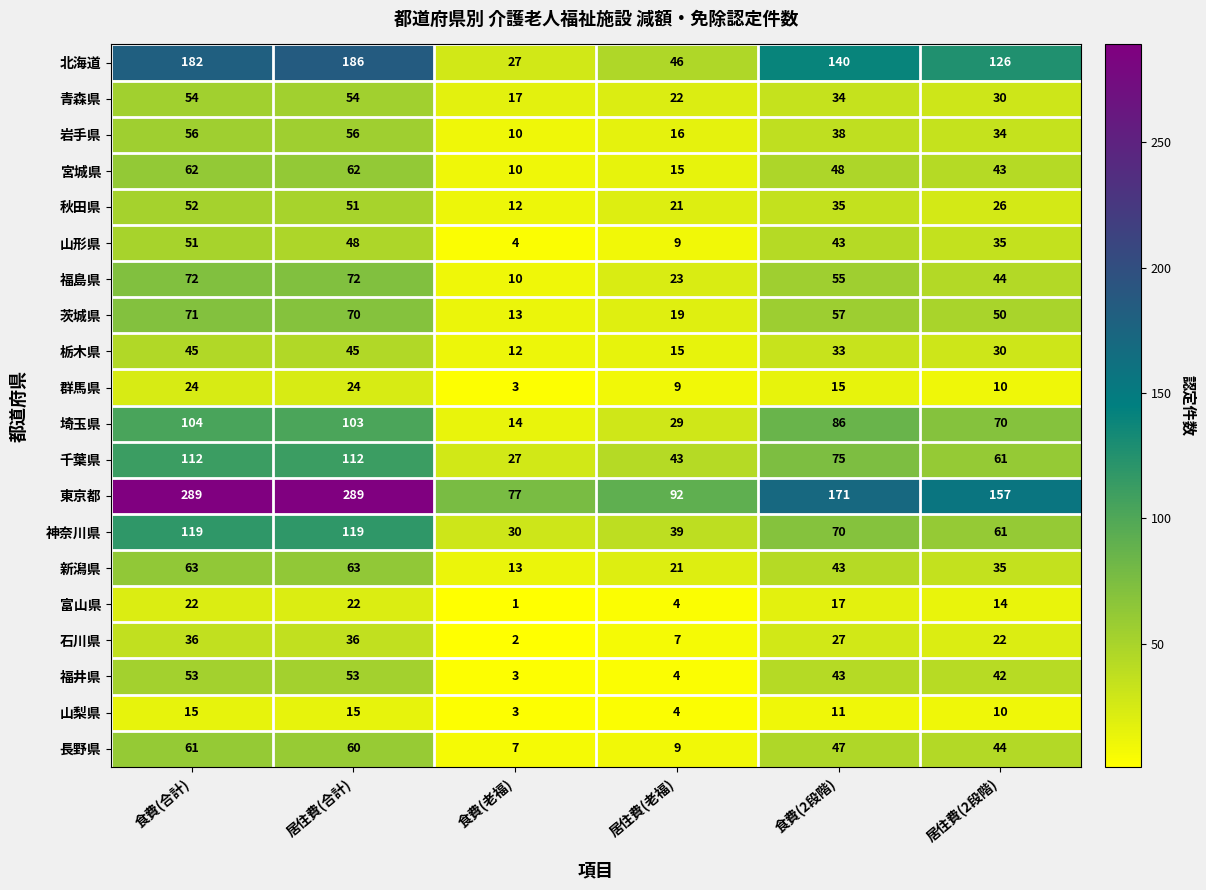

What value does the 茨城県 series have at 居住費(合計)?

70